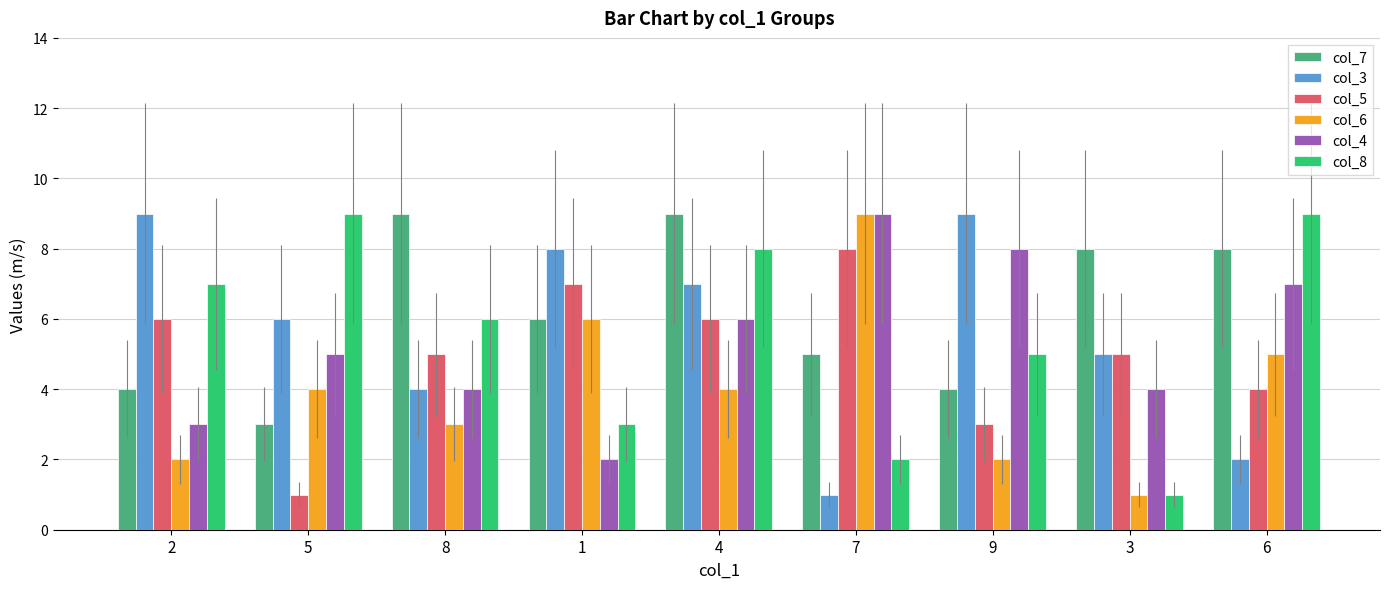

Which series has the largest total across all categories?

col_7